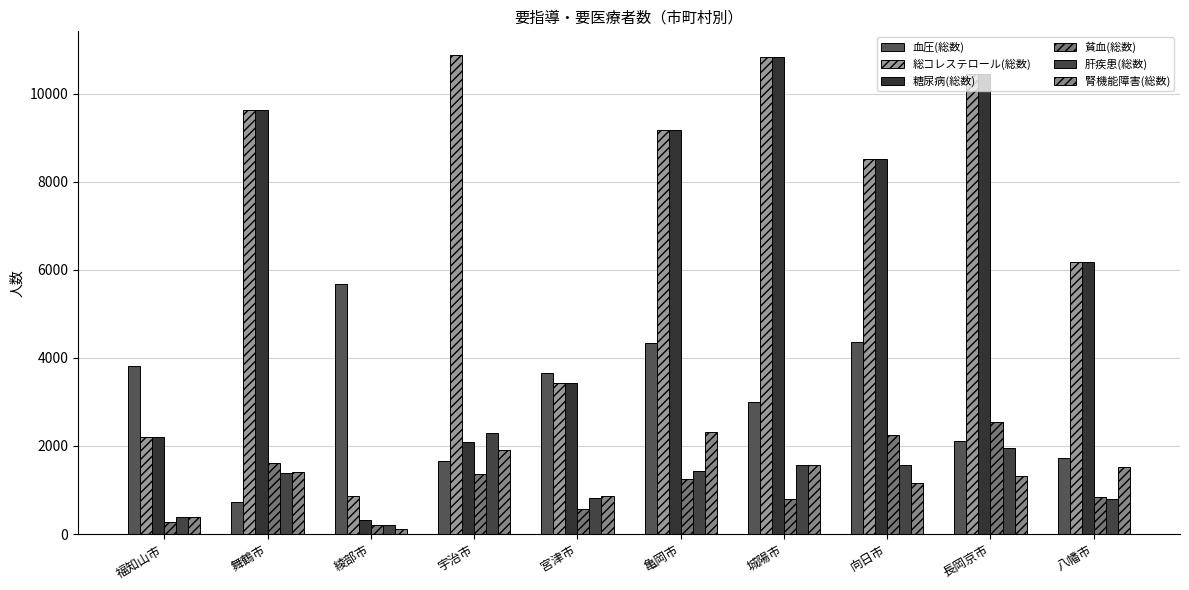

Which series has the largest total across all categories?

総コレステロール(総数)